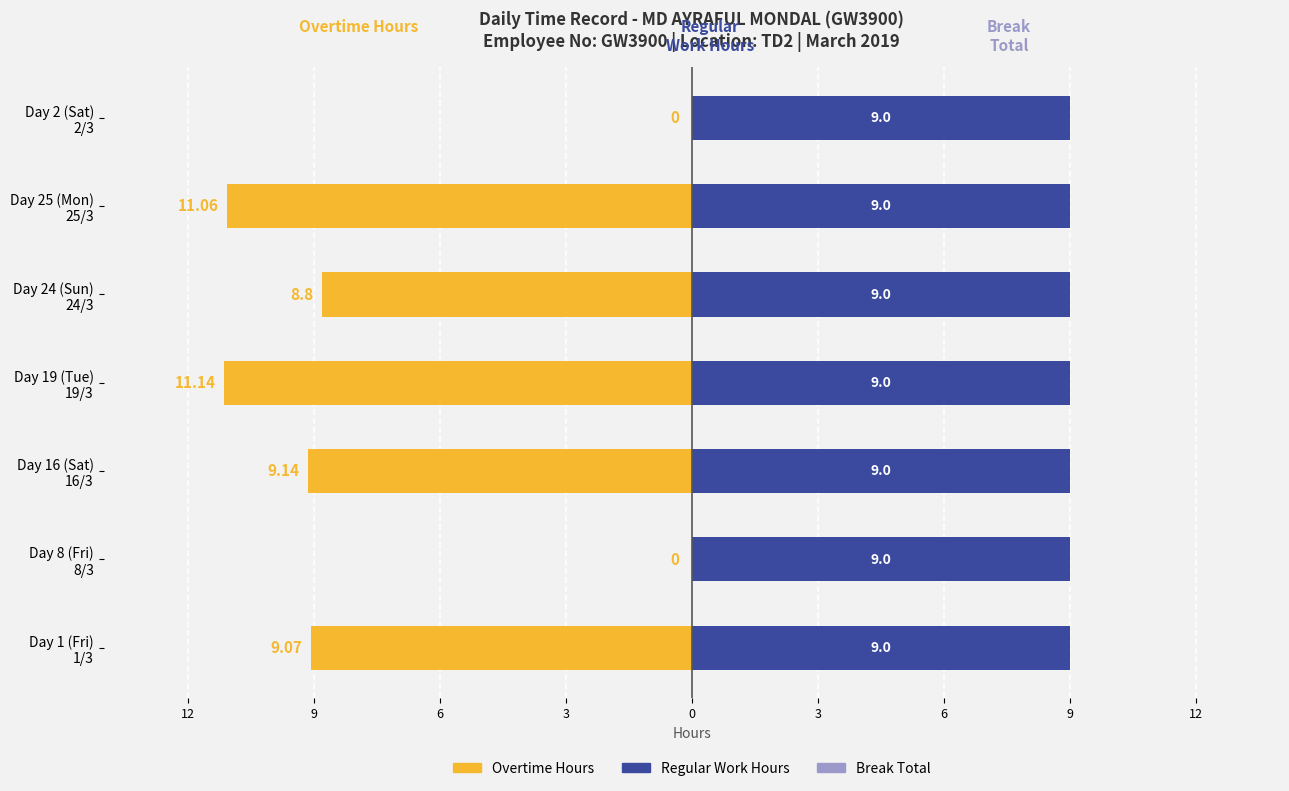

What is the difference between the Overtime Hours values at Day 24 (Sun) 24/3 and Day 1 (Fri) 1/3?

0.3